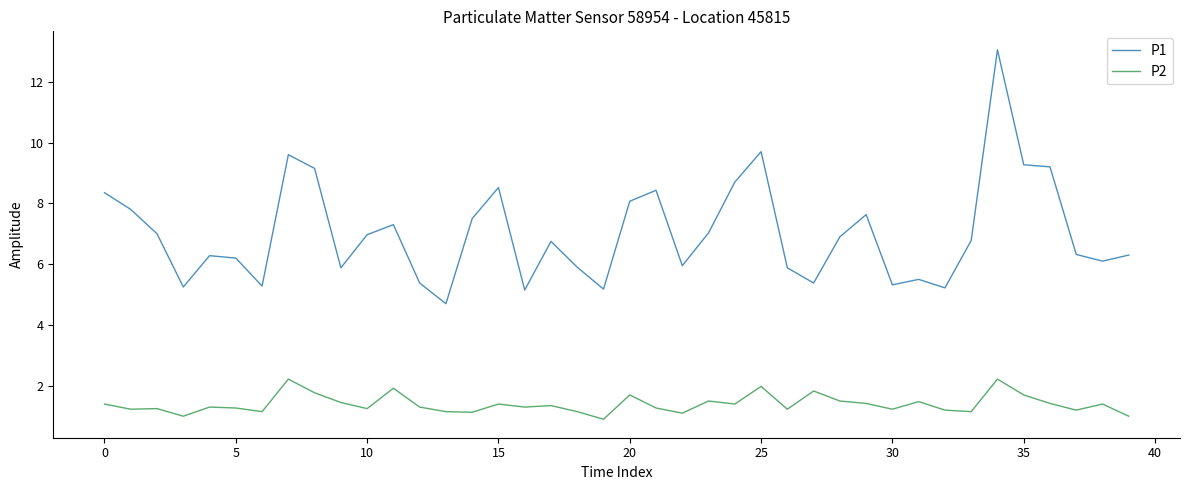

Which series has the largest total across all categories?

P1